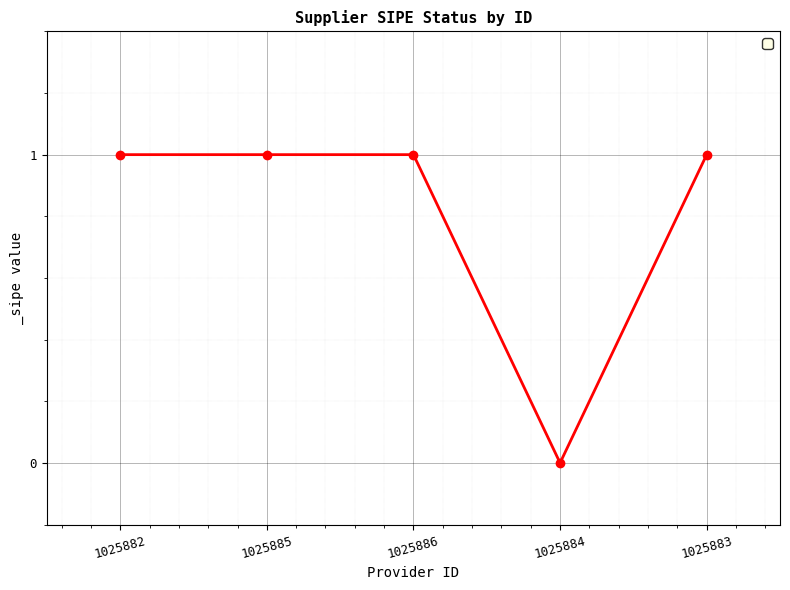

What is the sum of the values at 1025883 and 1025885?

2